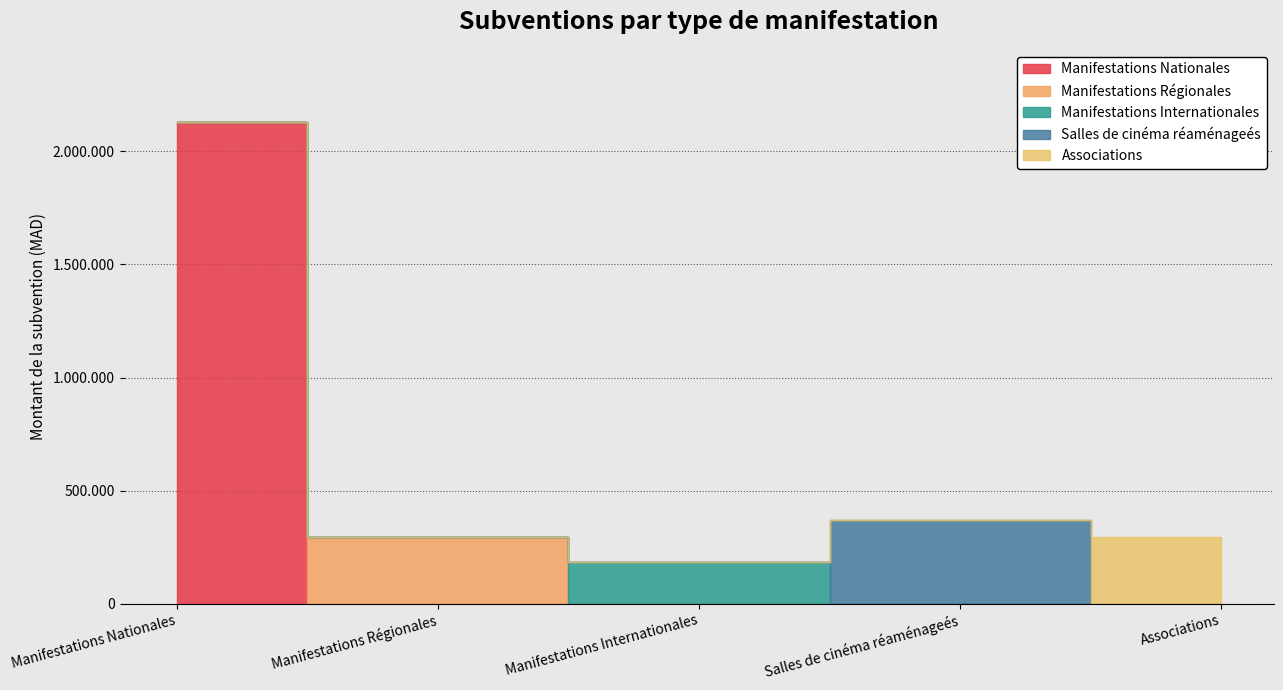

What is the value of the 1st point from the left?

2130000